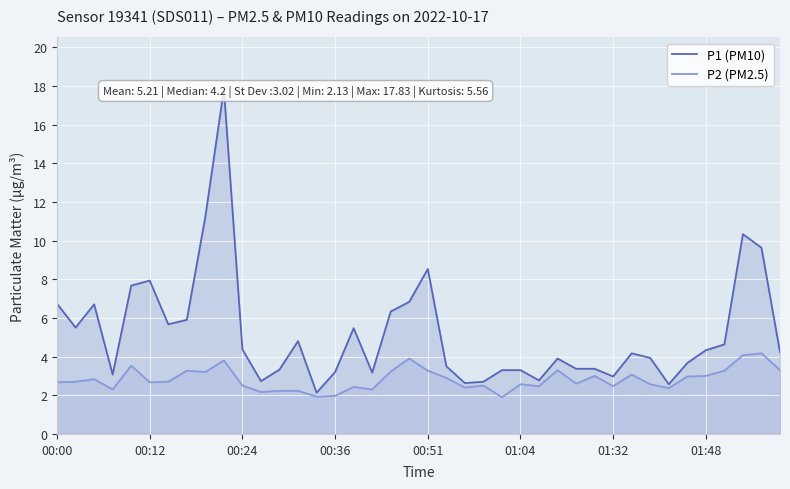

True or false: P2 (PM2.5) has a value of 3.8 at 00:12.

False